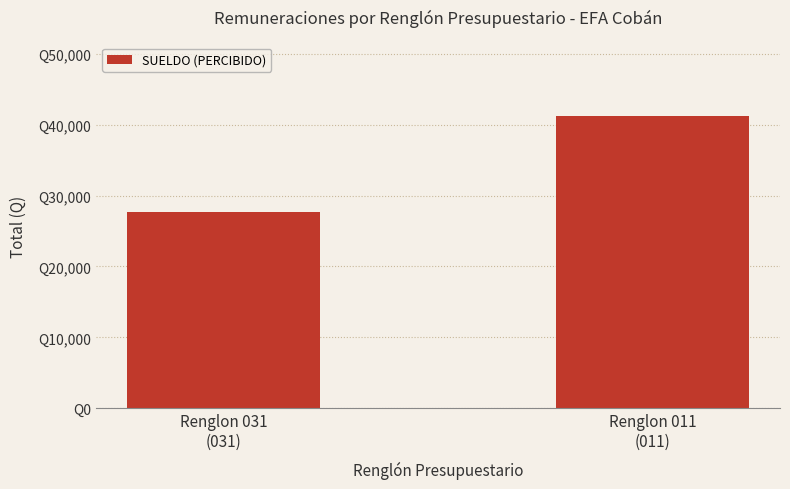

Reading left to right, extract all data points from this chart.

Renglon 031
(031)=27632.8	Renglon 011
(011)=41261.0